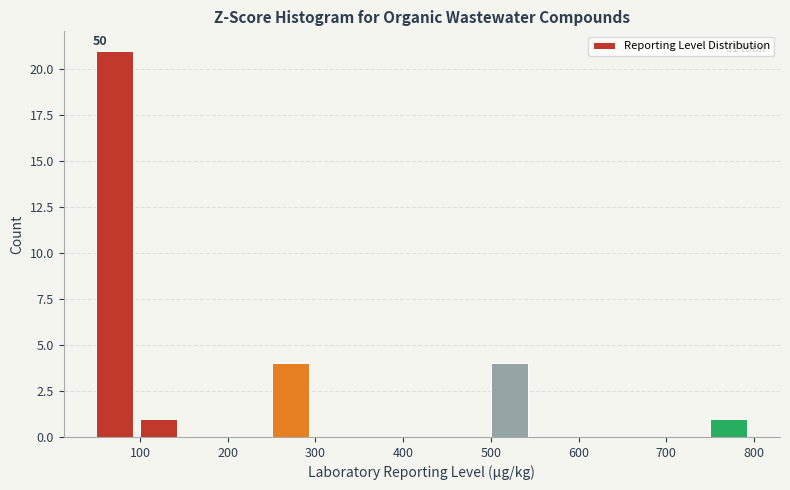

Which range on the x-axis has the tallest bar?

50 to 100